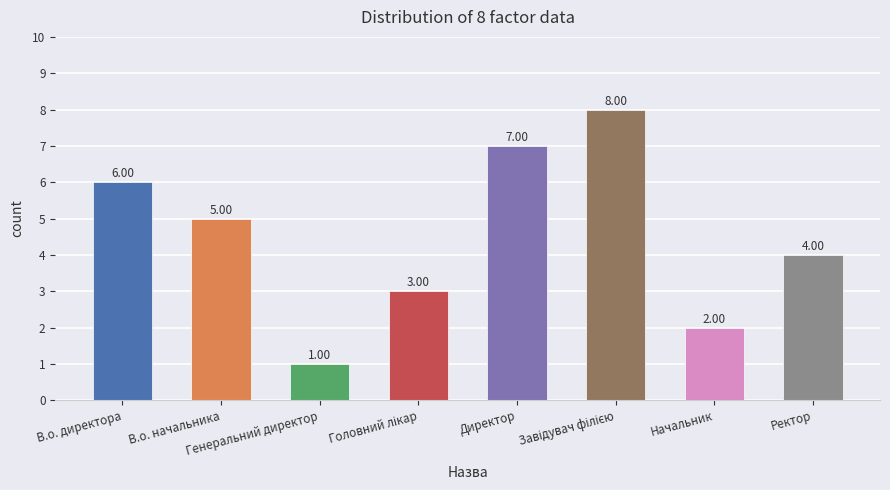

What is the ratio of the value at В.о. директора to the value at Генеральний директор?

6.0